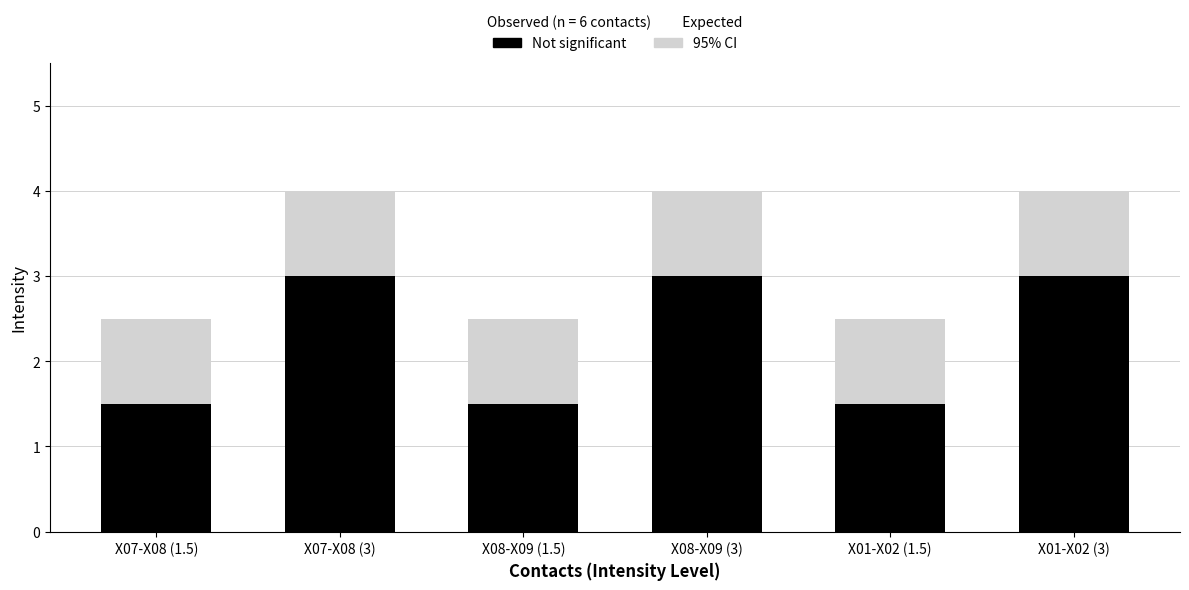

At which label does 95% CI reach its peak?

X07-X08 (3)